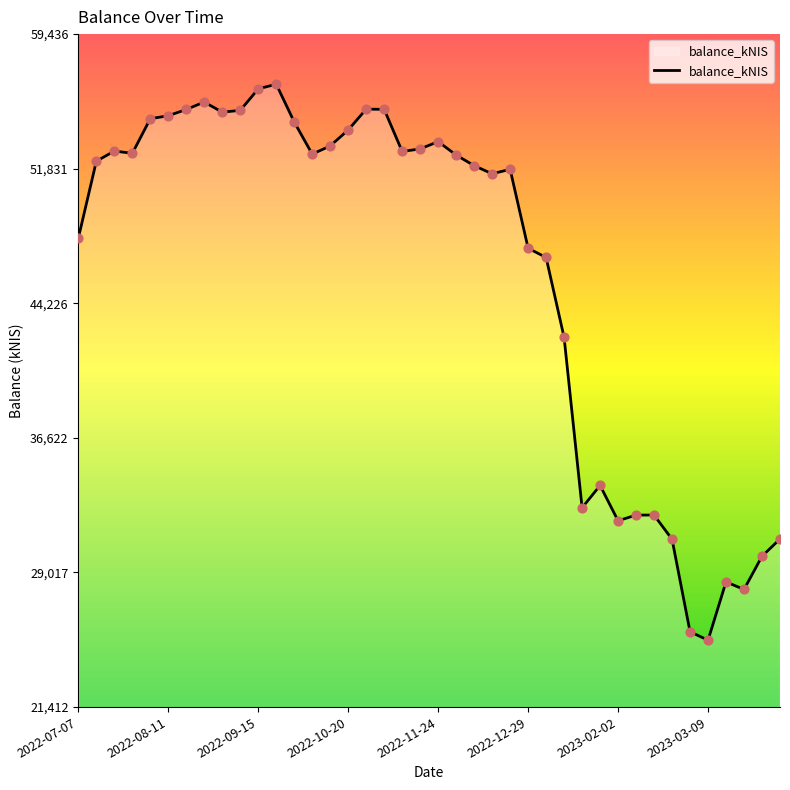

What is the difference between the maximum and minimum values?

31415.1